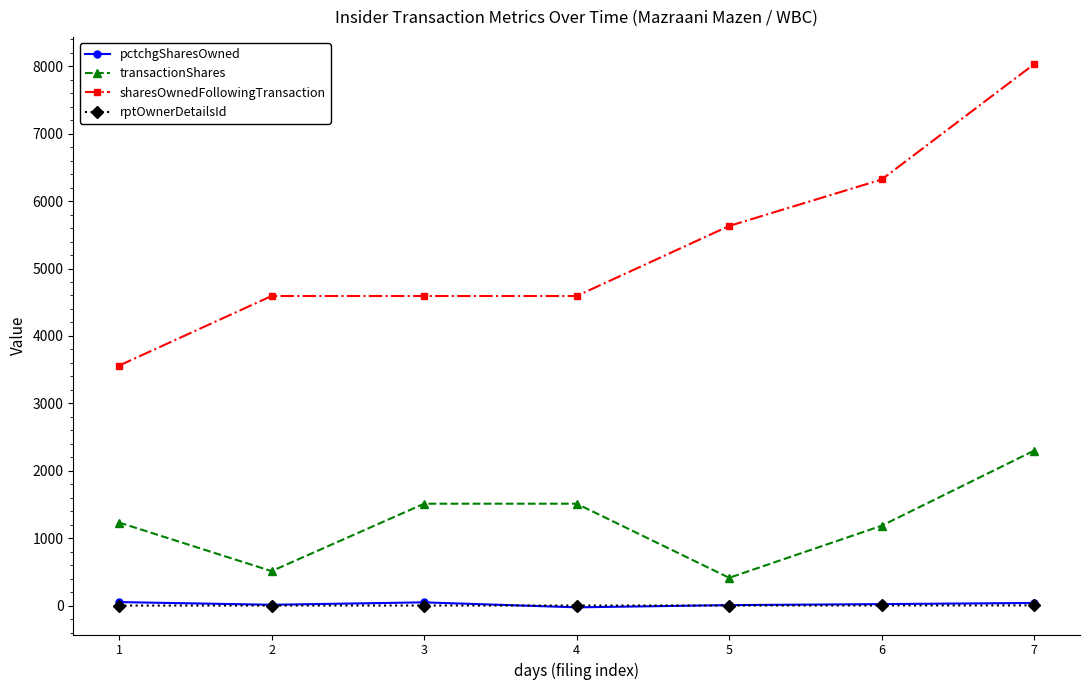

Which series has the largest total across all categories?

sharesOwnedFollowingTransaction